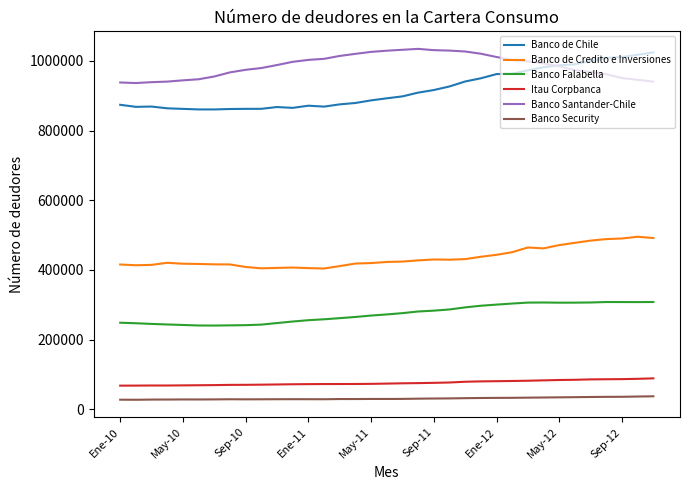

True or false: Banco de Credito e Inversiones and Banco Security cross at least once.

False